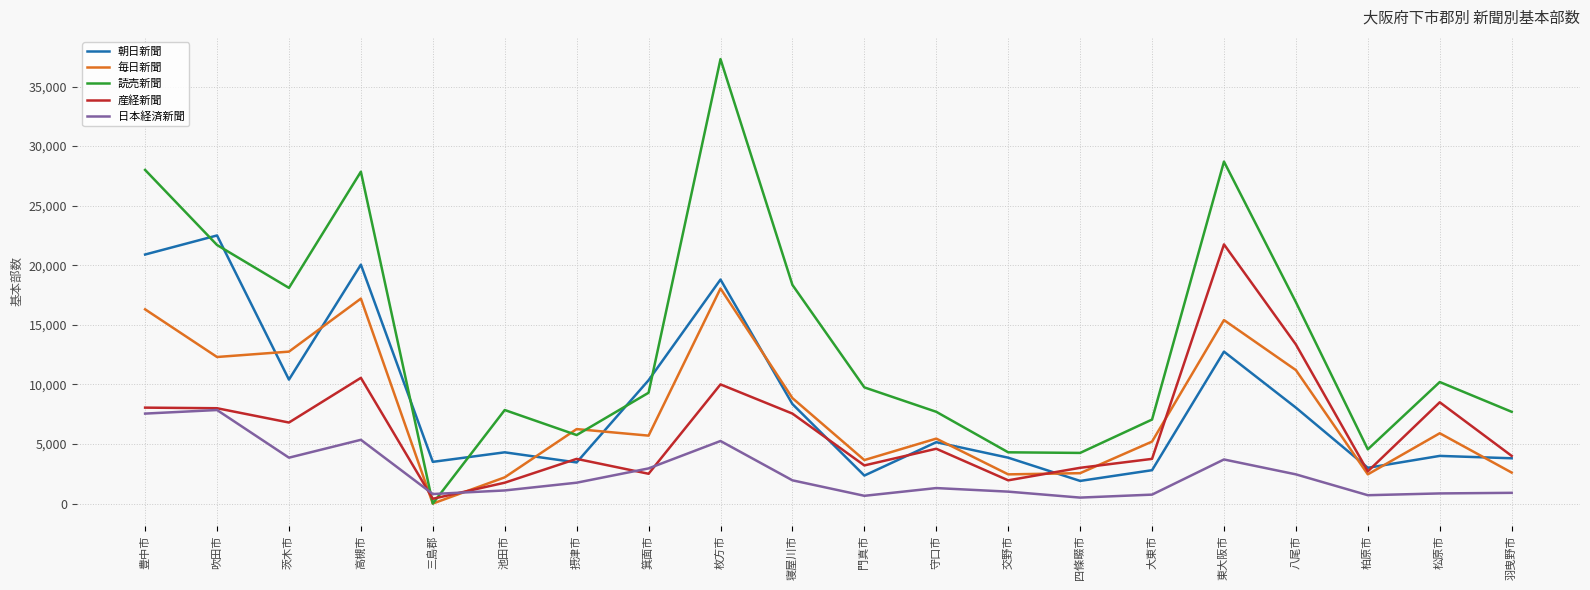

What is the difference between the highest and lowest values at 羽曳野市?

6800